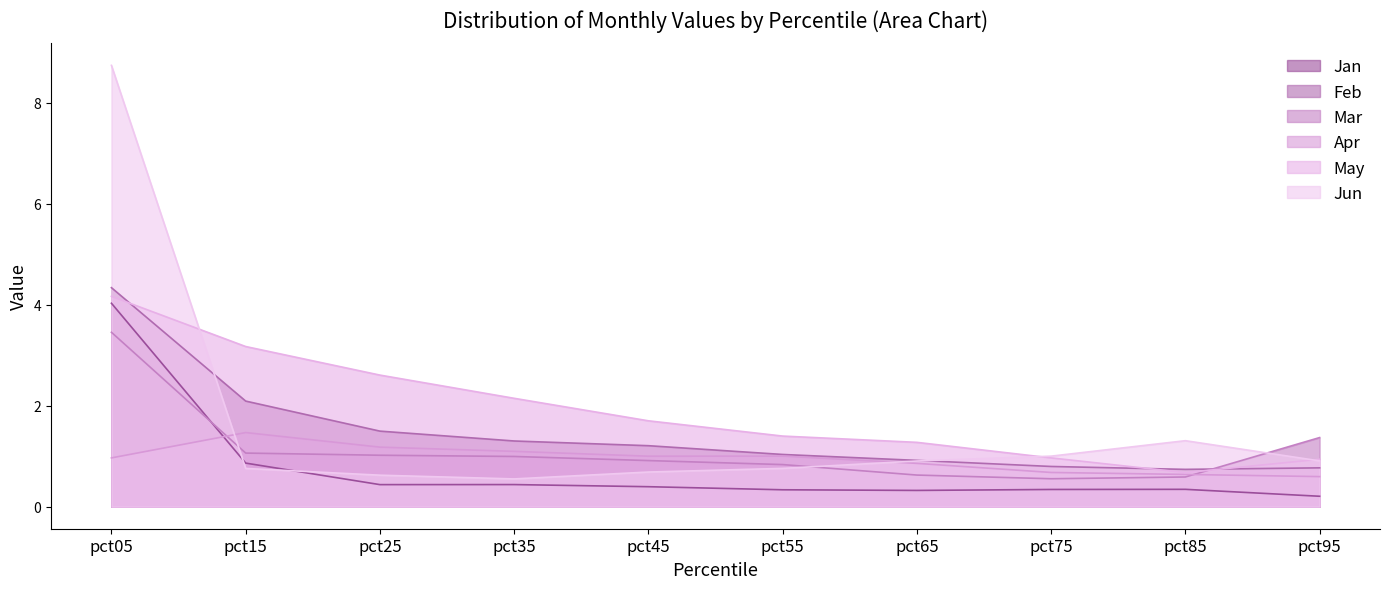

Which has a higher value, pct95 or pct35?

pct35